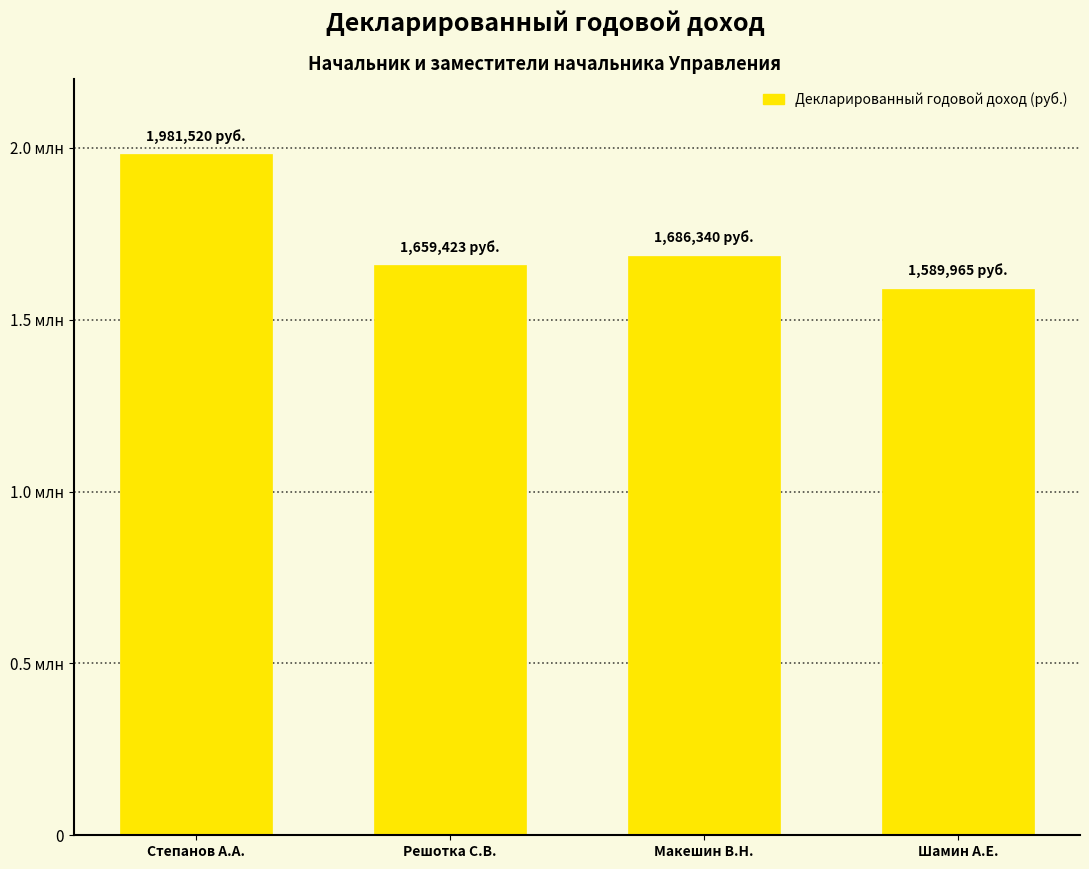

What is the average value?

1729311.9